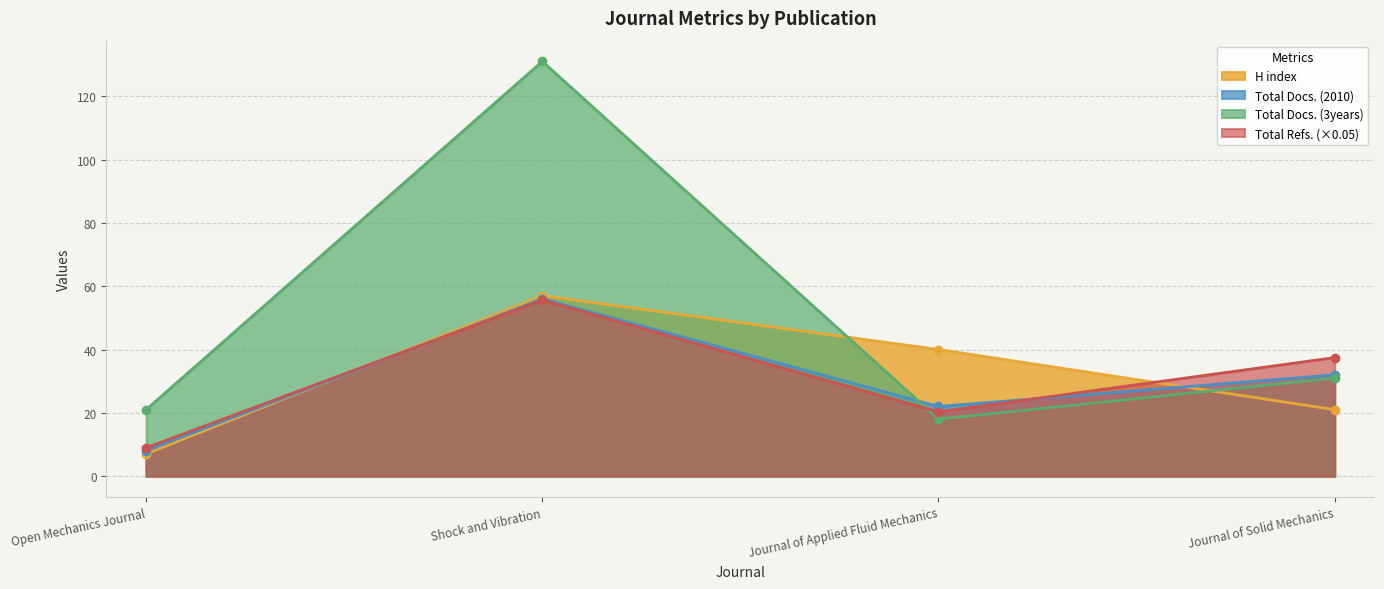

At which label is H index closest to 32?

Journal of Applied Fluid Mechanics